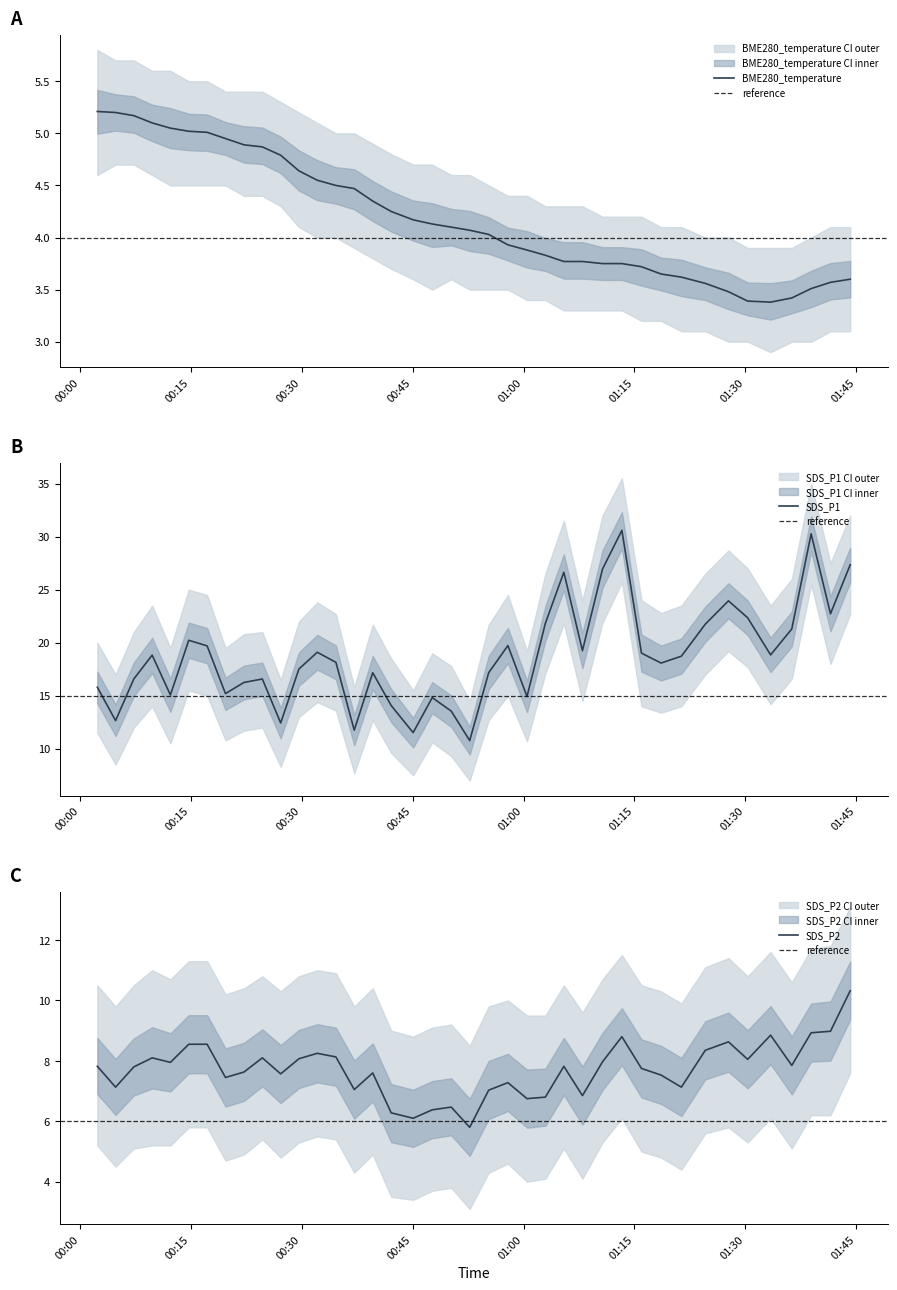

At which label does SDS_P2 first exceed 7?

2022/10/13 00:02:21